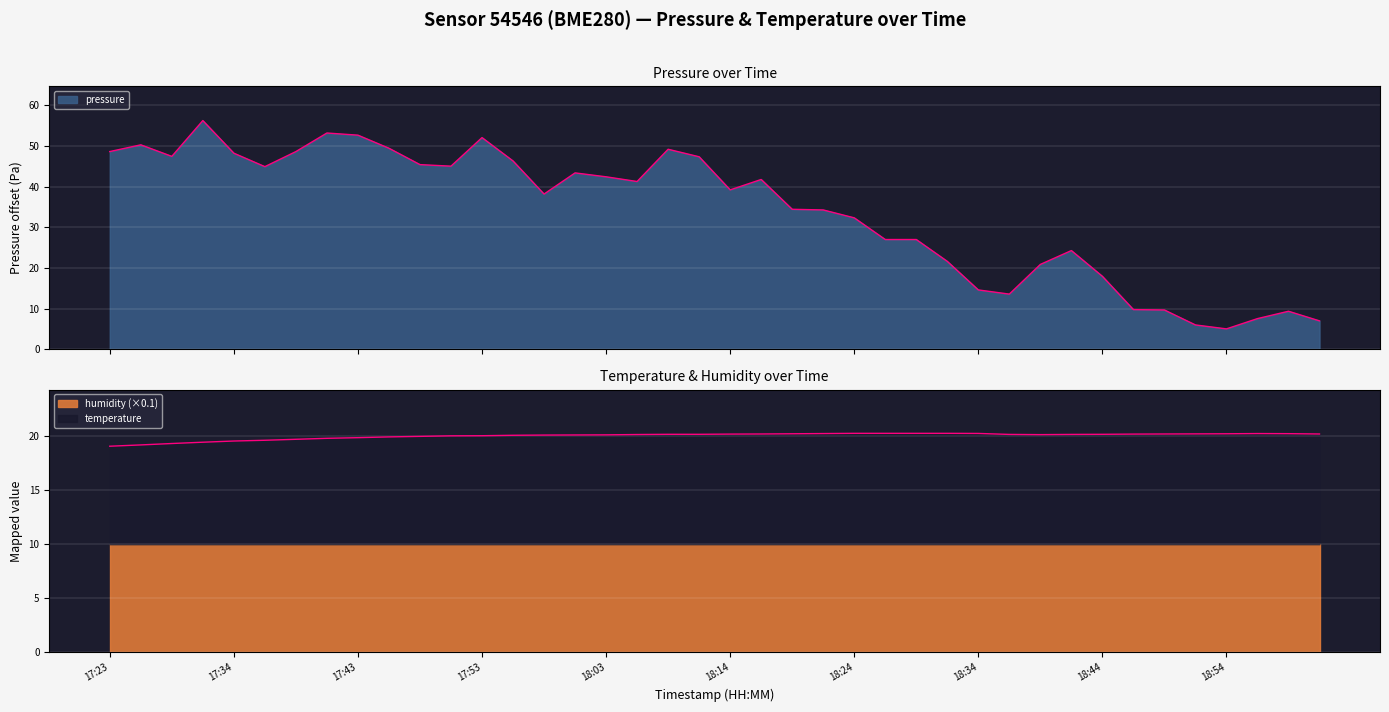

Which category has the highest value in the pressure series?

17:31